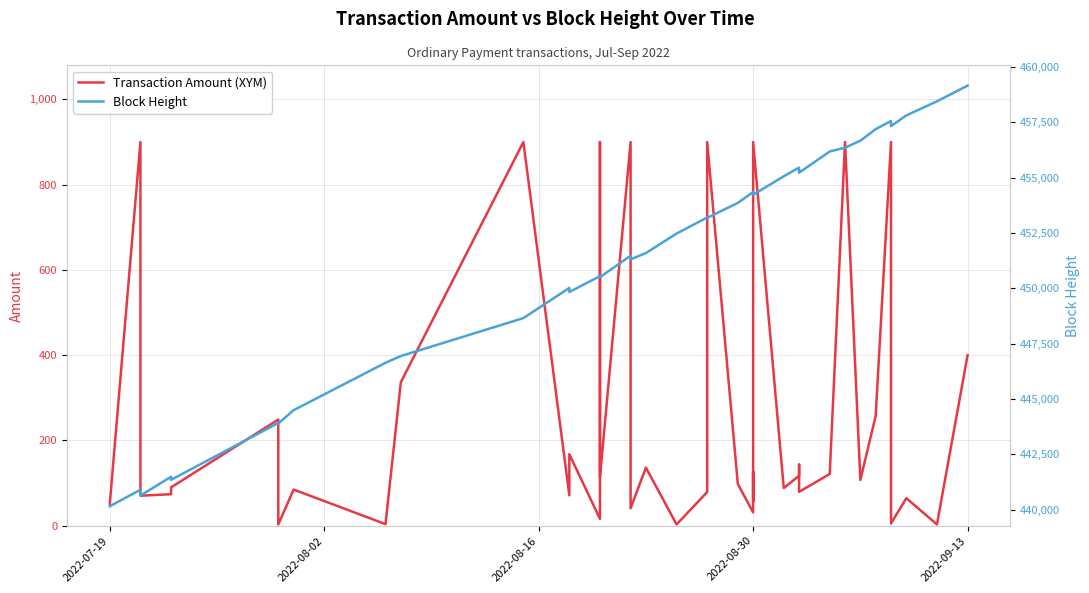

What is the maximum value shown in the chart?

459161.0